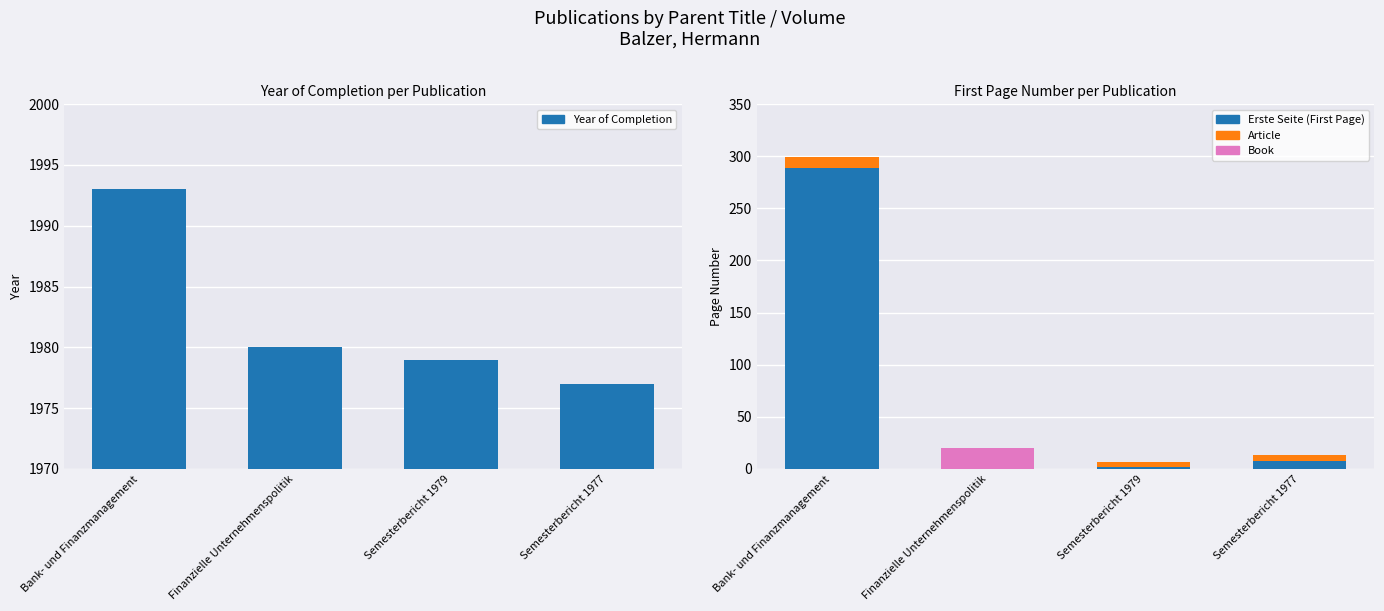

How many bars are there in total?

12